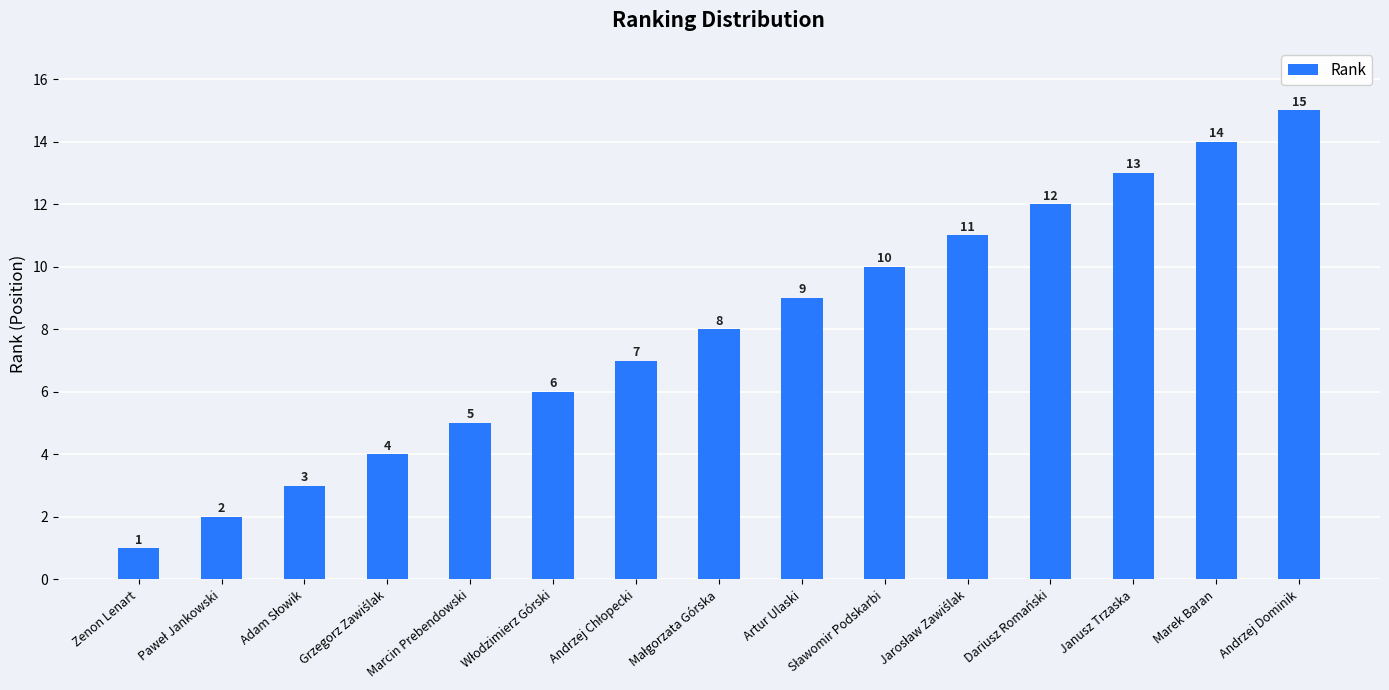

At which category does the chart reach its minimum across all series?

Zenon Lenart